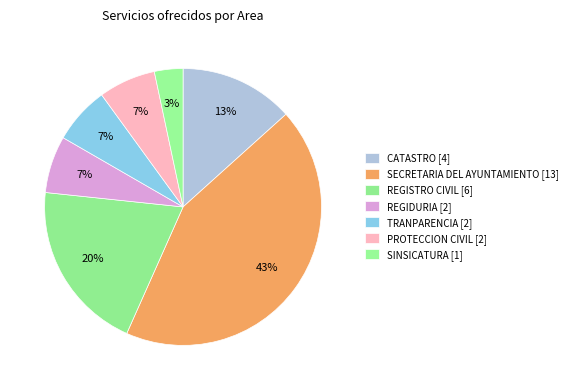

Which slice is the largest?

SECRETARIA DEL AYUNTAMIENTO